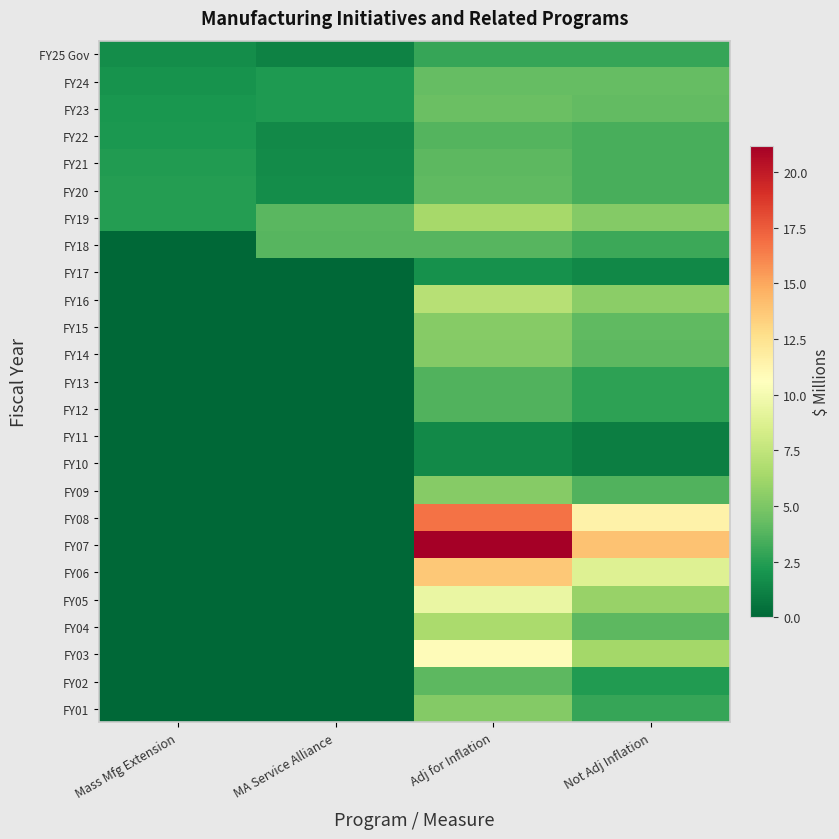

Reading left to right, what are all the values shown in this chart?

FY25 Gov: Mass Mfg Extension=1.7	MA Service Alliance=1.2	Adj for Inflation=2.9	Not Adj Inflation=2.9
FY24: Mass Mfg Extension=2.0	MA Service Alliance=2.3	Adj for Inflation=4.2	Not Adj Inflation=4.3
FY23: Mass Mfg Extension=2.1	MA Service Alliance=2.3	Adj for Inflation=4.4	Not Adj Inflation=4.2
FY22: Mass Mfg Extension=2.2	MA Service Alliance=1.5	Adj for Inflation=3.7	Not Adj Inflation=3.4
FY21: Mass Mfg Extension=2.4	MA Service Alliance=1.6	Adj for Inflation=4.0	Not Adj Inflation=3.4
FY20: Mass Mfg Extension=2.4	MA Service Alliance=1.7	Adj for Inflation=4.1	Not Adj Inflation=3.4
FY19: Mass Mfg Extension=2.4	MA Service Alliance=4.0	Adj for Inflation=6.4	Not Adj Inflation=5.2
FY18: Mass Mfg Extension=0.0	MA Service Alliance=3.8	Adj for Inflation=3.8	Not Adj Inflation=3.1
FY17: Mass Mfg Extension=0.0	MA Service Alliance=0.0	Adj for Inflation=1.8	Not Adj Inflation=1.4
FY16: Mass Mfg Extension=0.0	MA Service Alliance=0.0	Adj for Inflation=7.1	Not Adj Inflation=5.5
FY15: Mass Mfg Extension=0.0	MA Service Alliance=0.0	Adj for Inflation=5.3	Not Adj Inflation=4.1
FY14: Mass Mfg Extension=0.0	MA Service Alliance=0.0	Adj for Inflation=5.3	Not Adj Inflation=4.0
FY13: Mass Mfg Extension=0.0	MA Service Alliance=0.0	Adj for Inflation=3.6	Not Adj Inflation=2.7
FY12: Mass Mfg Extension=0.0	MA Service Alliance=0.0	Adj for Inflation=3.7	Not Adj Inflation=2.7
FY11: Mass Mfg Extension=0.0	MA Service Alliance=0.0	Adj for Inflation=1.5	Not Adj Inflation=1.1
FY10: Mass Mfg Extension=0.0	MA Service Alliance=0.0	Adj for Inflation=1.5	Not Adj Inflation=1.1
FY09: Mass Mfg Extension=0.0	MA Service Alliance=0.0	Adj for Inflation=5.4	Not Adj Inflation=3.7
FY08: Mass Mfg Extension=0.0	MA Service Alliance=0.0	Adj for Inflation=16.7	Not Adj Inflation=11.4
FY07: Mass Mfg Extension=0.0	MA Service Alliance=0.0	Adj for Inflation=21.2	Not Adj Inflation=14.0
FY06: Mass Mfg Extension=0.0	MA Service Alliance=0.0	Adj for Inflation=13.7	Not Adj Inflation=8.8
FY05: Mass Mfg Extension=0.0	MA Service Alliance=0.0	Adj for Inflation=9.5	Not Adj Inflation=5.9
FY04: Mass Mfg Extension=0.0	MA Service Alliance=0.0	Adj for Inflation=6.6	Not Adj Inflation=4.0
FY03: Mass Mfg Extension=0.0	MA Service Alliance=0.0	Adj for Inflation=10.8	Not Adj Inflation=6.4
FY02: Mass Mfg Extension=0.0	MA Service Alliance=0.0	Adj for Inflation=4.1	Not Adj Inflation=2.3
FY01: Mass Mfg Extension=0.0	MA Service Alliance=0.0	Adj for Inflation=5.3	Not Adj Inflation=3.0